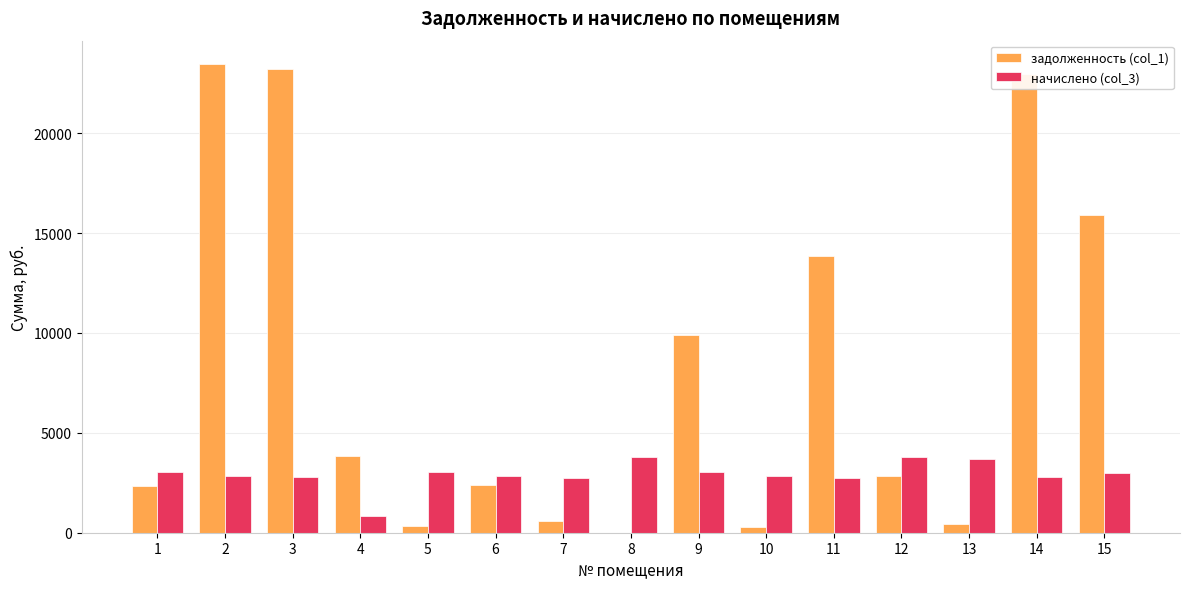

What value does the начислено (col_3) series have at 14?

2772.0